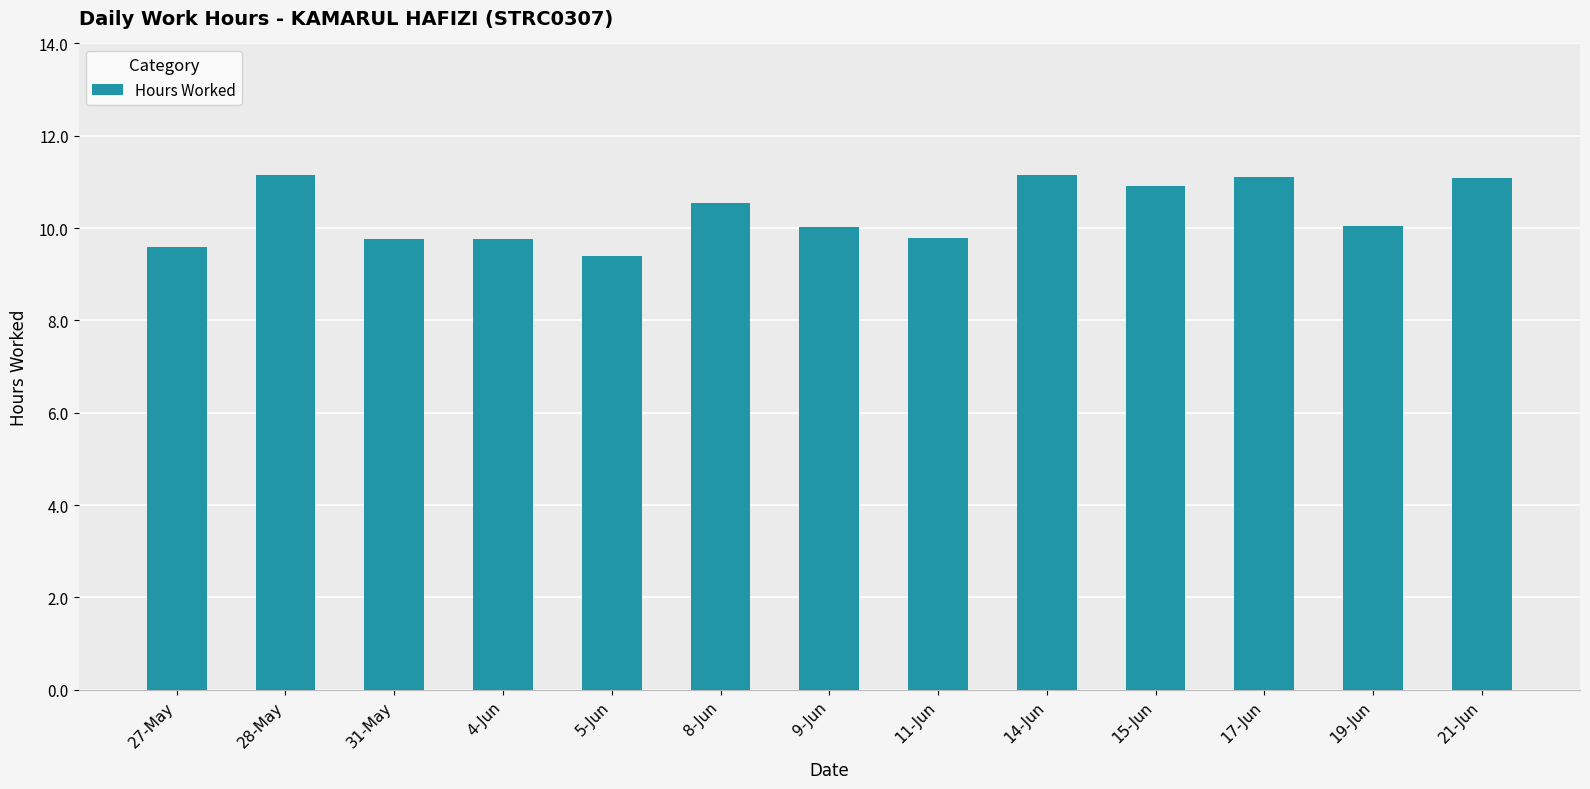

What is the greatest value displayed?

11.2